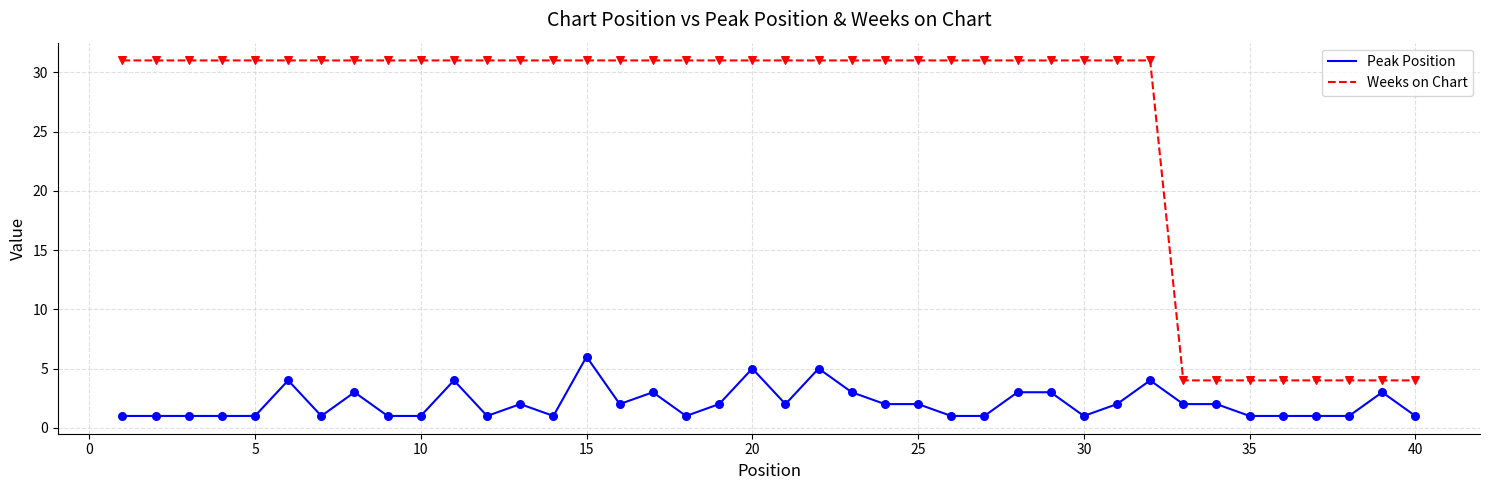

What is the maximum value for Weeks on Chart?

31